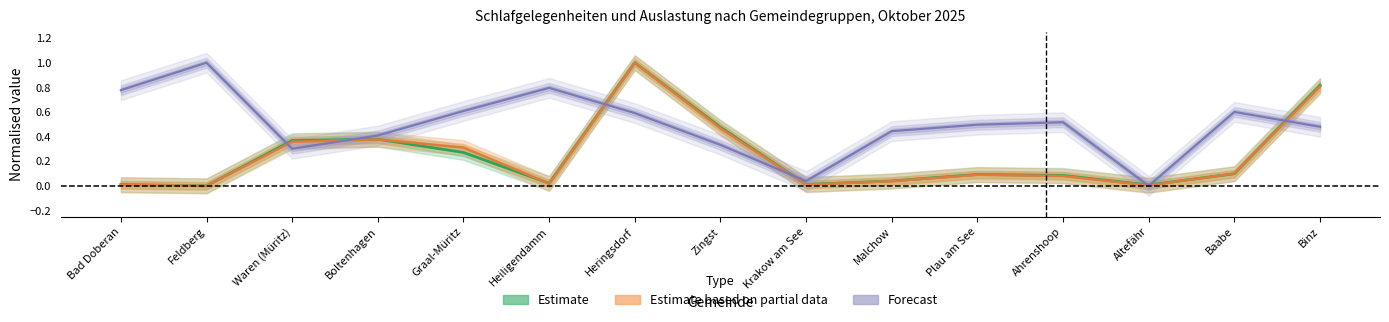

At which category does Forecast reach its first local peak?

Feldberg